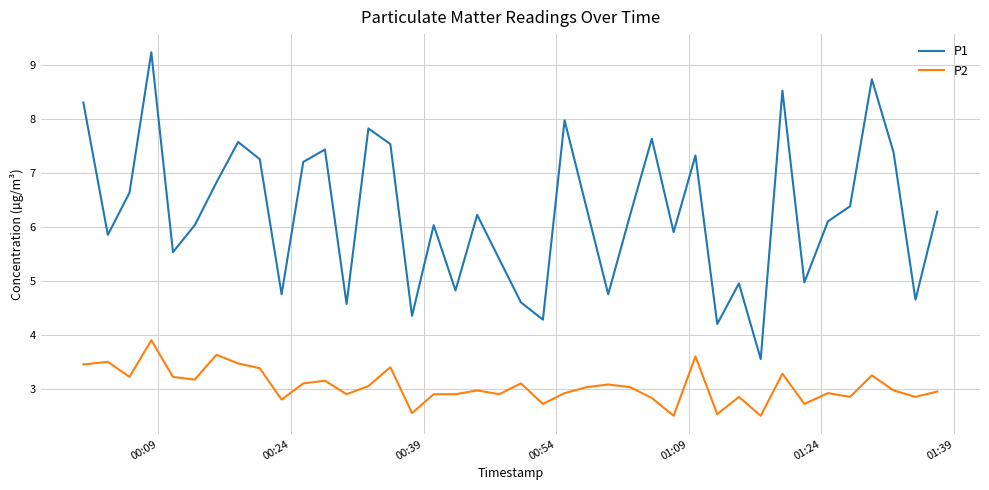

True or false: P2 and P1 cross at least once.

False